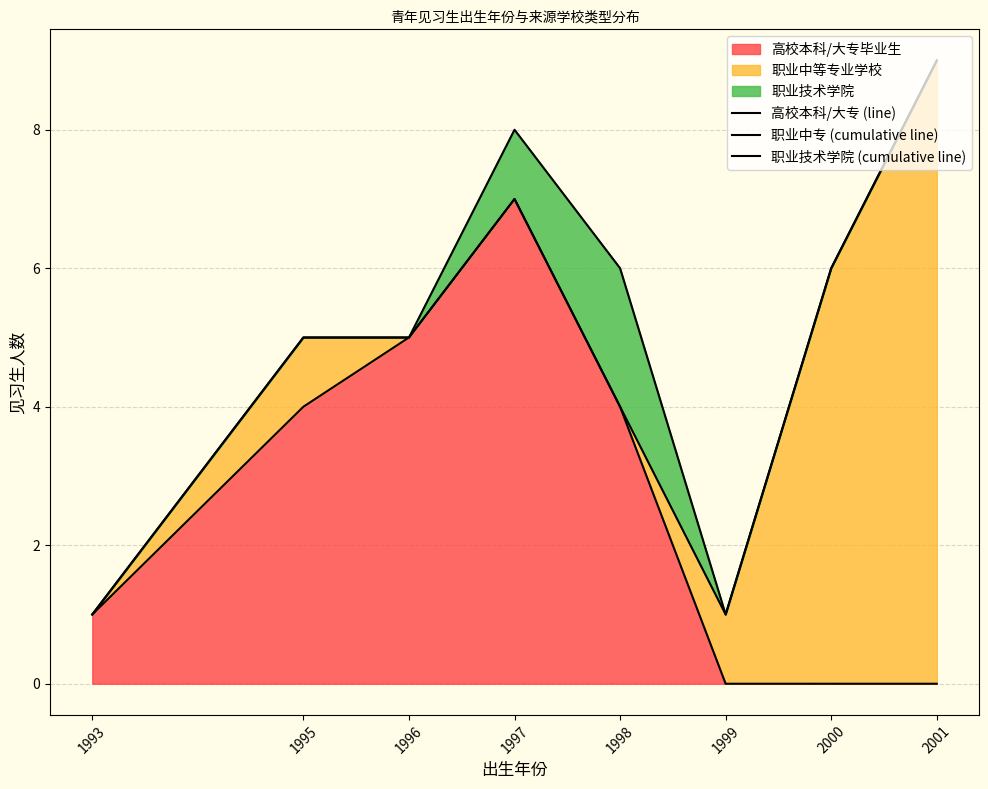

At which label does 职业中专 (cumulative line) reach its peak?

2001